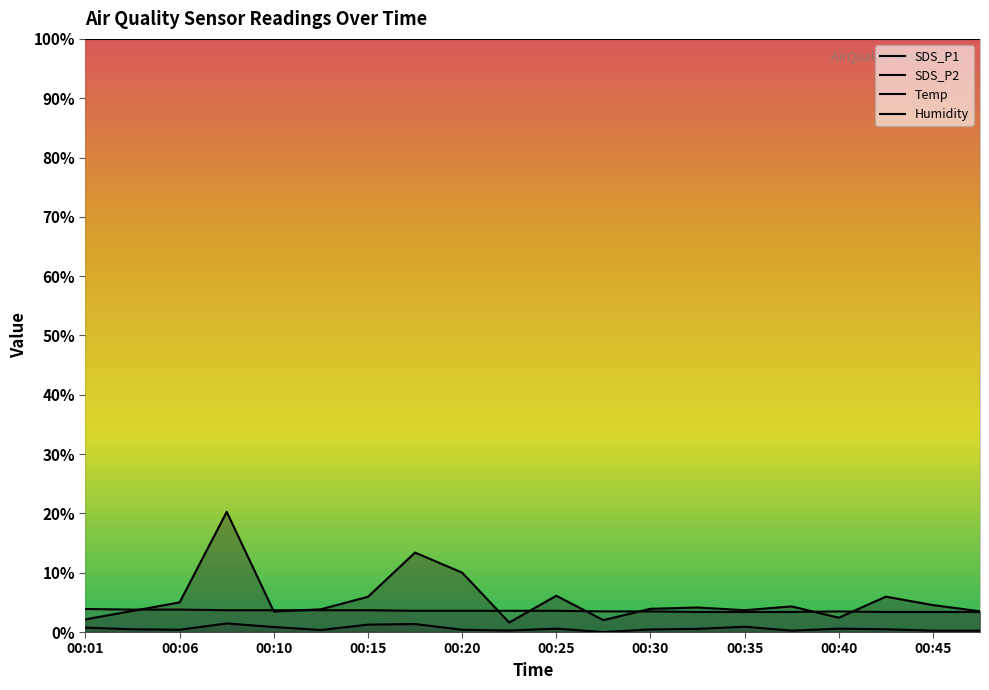

True or false: Temp has a value of 5.8 at 00:35.

False